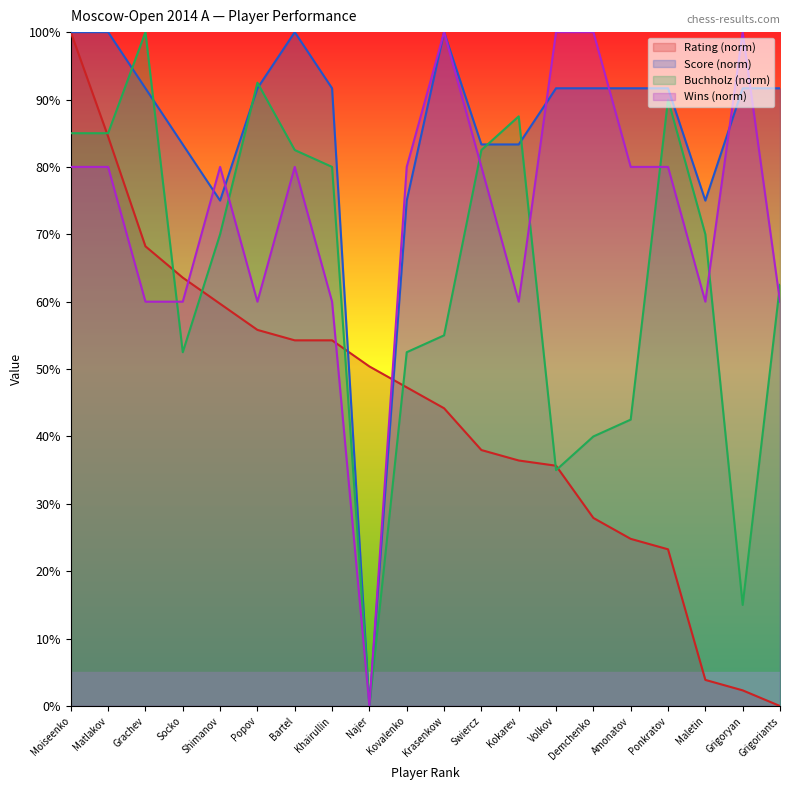

How many times do Buchholz and Rating cross each other?

7